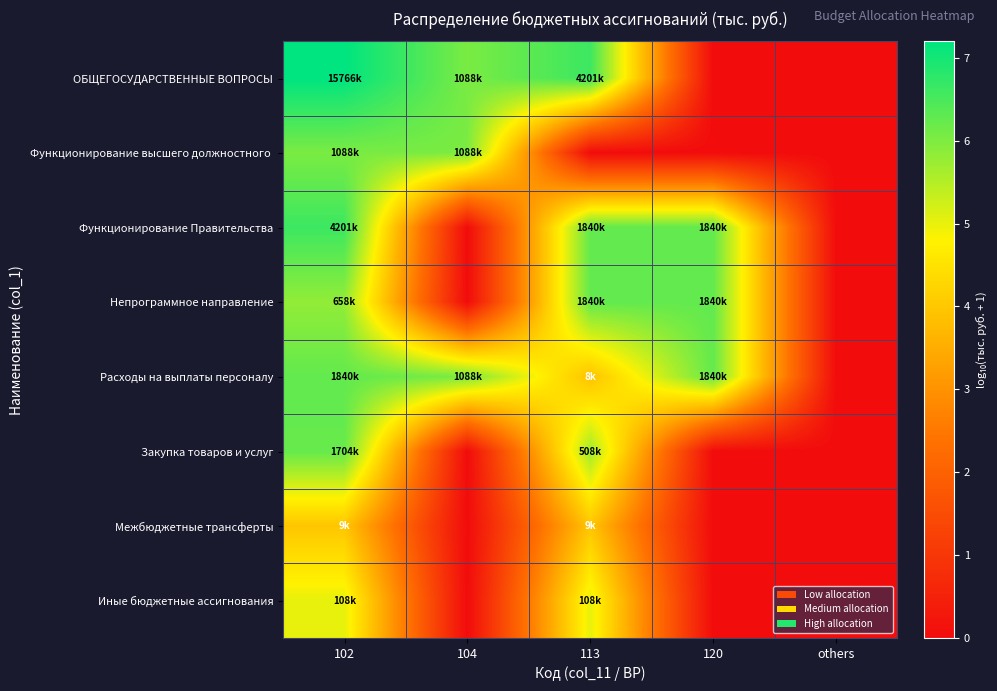

What is the total value across all series at 104?

18.1